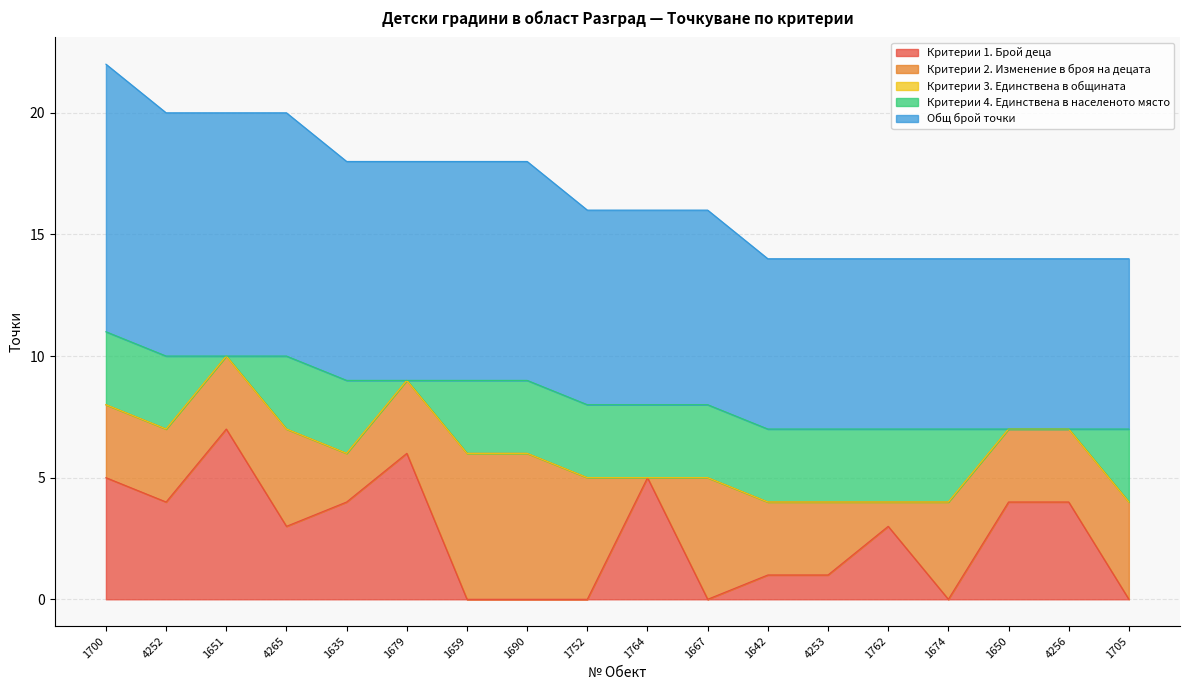

What are all the series names shown in the legend?

Критерии 1. Брой деца, Критерии 2. Изменение в броя на децата, Критерии 3. Единствена в общината, Критерии 4. Единствена в населеното място, Общ брой точки